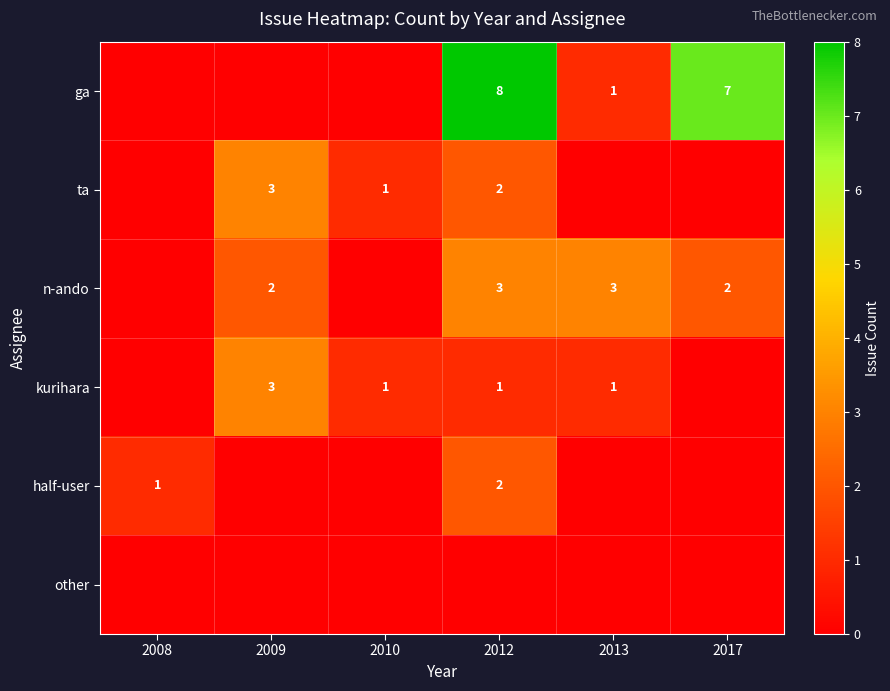

Is it true that n-ando equals 2 at 2017?

True